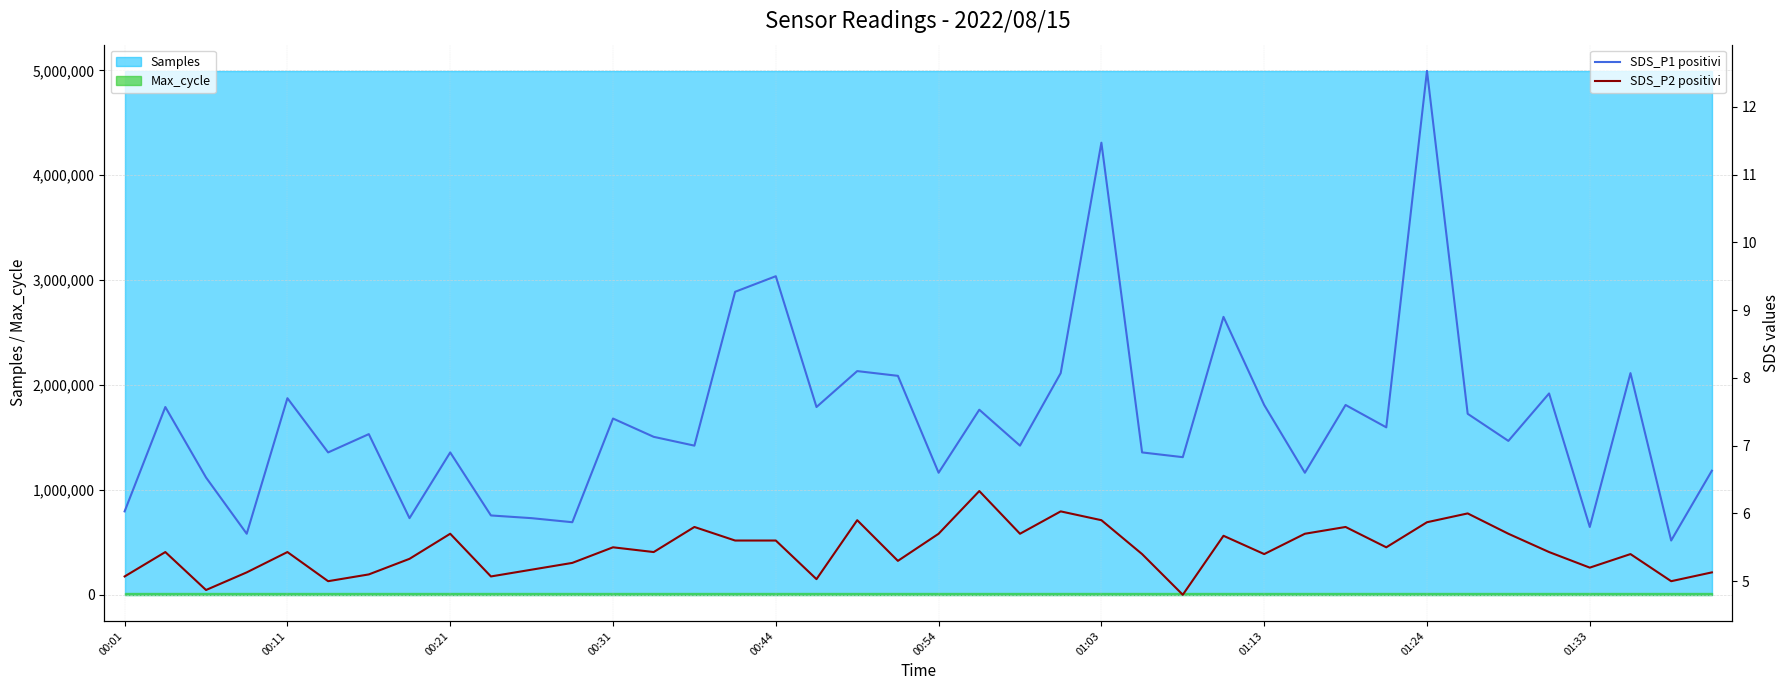

True or false: SDS_P2 positivi and SDS_P1 positivi cross at least once.

False